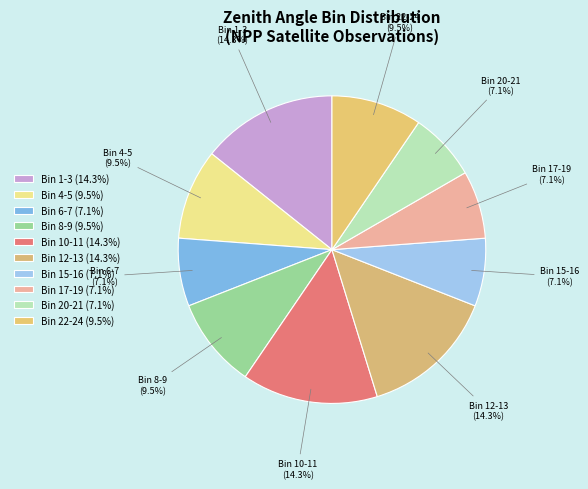

How many segments does this pie chart have?

10